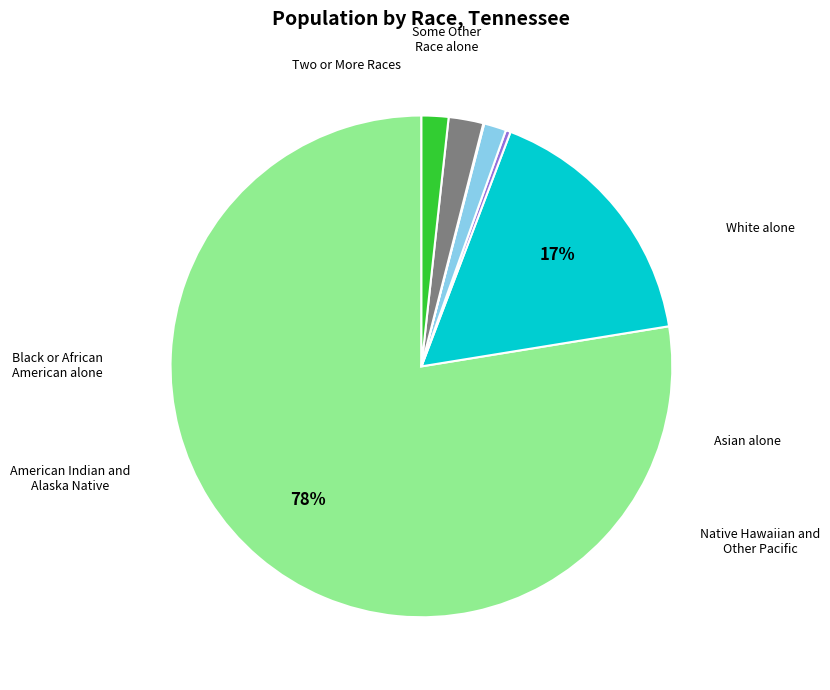

How many slices are in this pie chart?

7